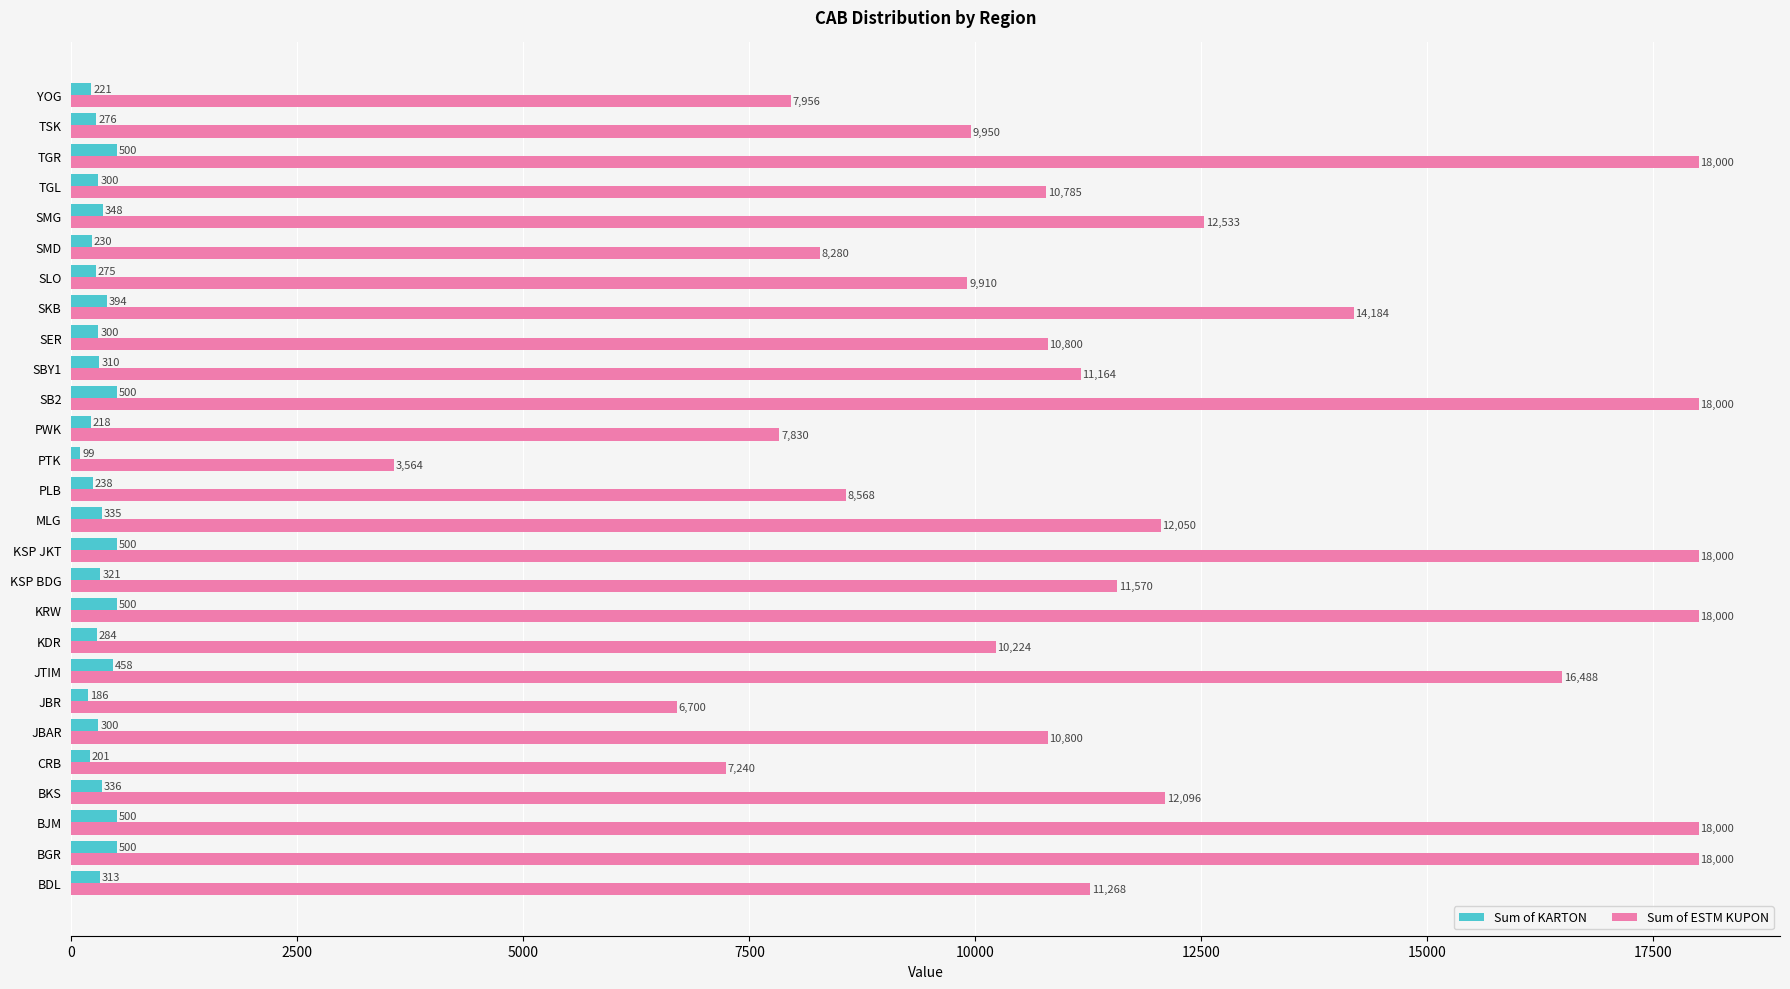

Between PLB and TSK, which series saw the biggest shift?

Sum of ESTM KUPON